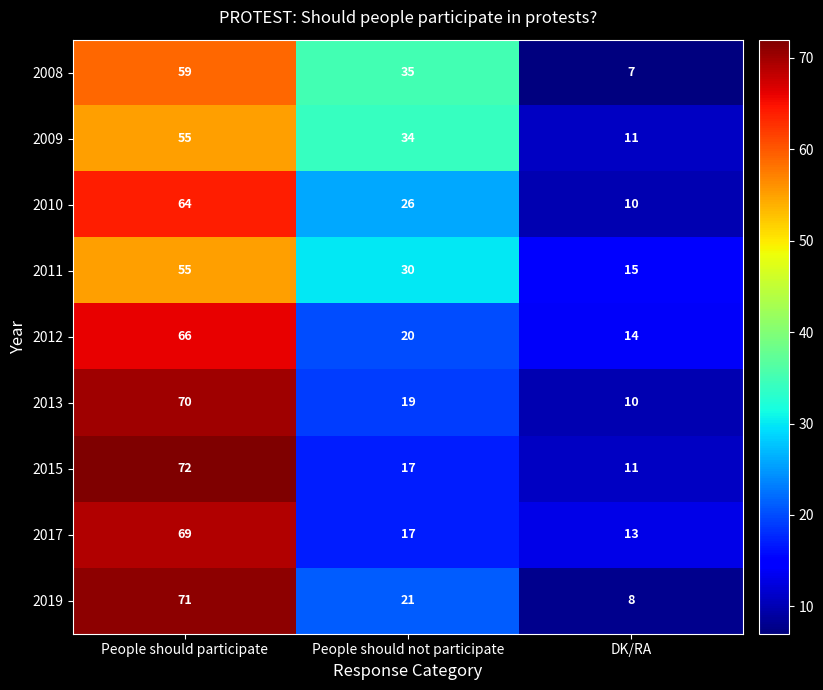

What is the difference between the 2010 values at DK/RA and People should participate?

54